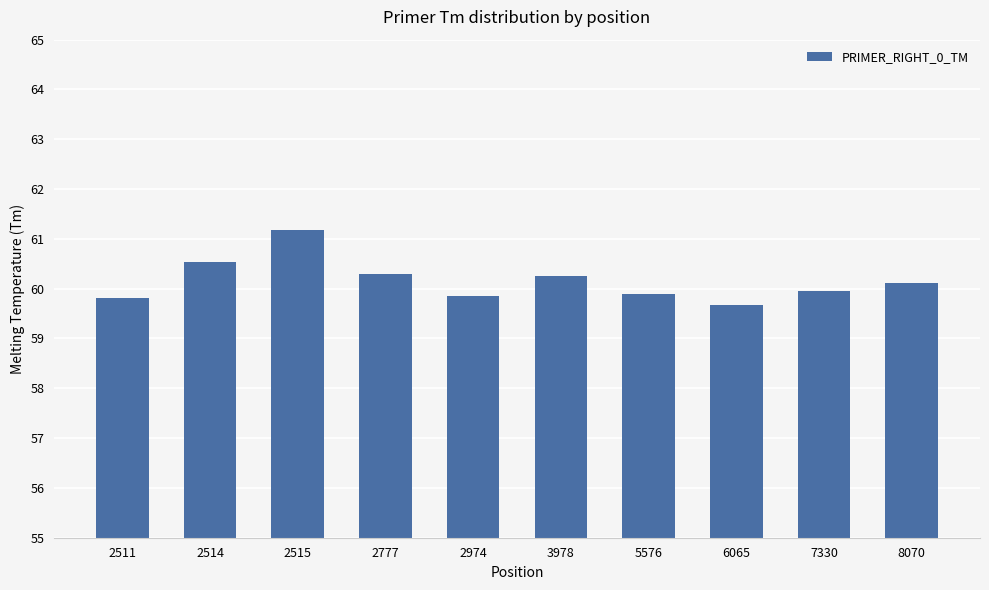

What is the value of the 2nd bar from the left?

60.5